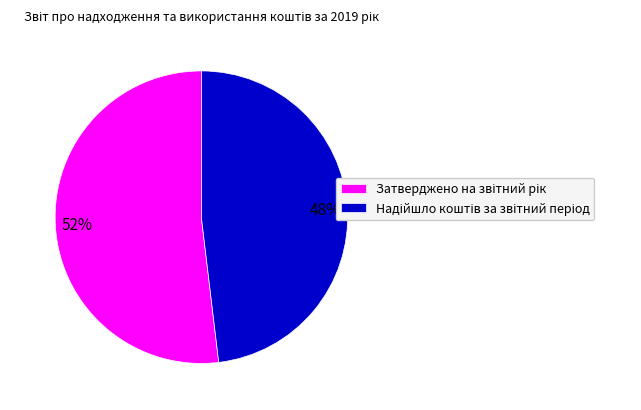

To the nearest percent, what is the average slice percentage?

50%